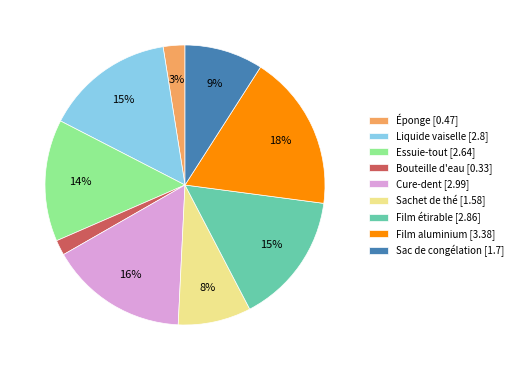

Count the number of slices in the pie.

9